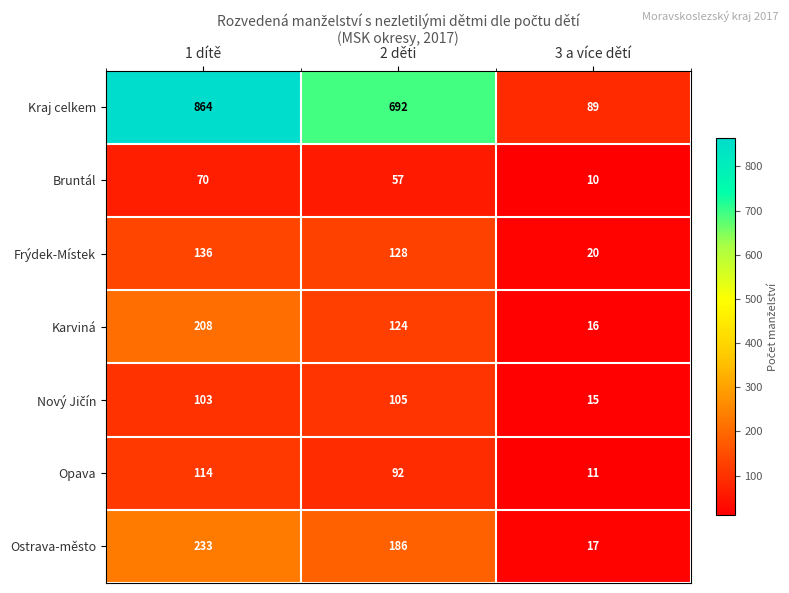

Which category has the lowest value in the Frýdek-Místek series?

3 a více dětí